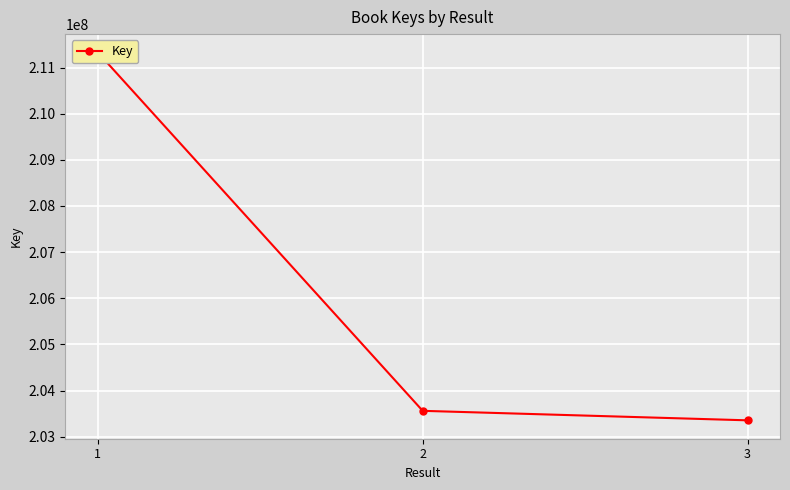

What is the smallest value displayed?

203354988